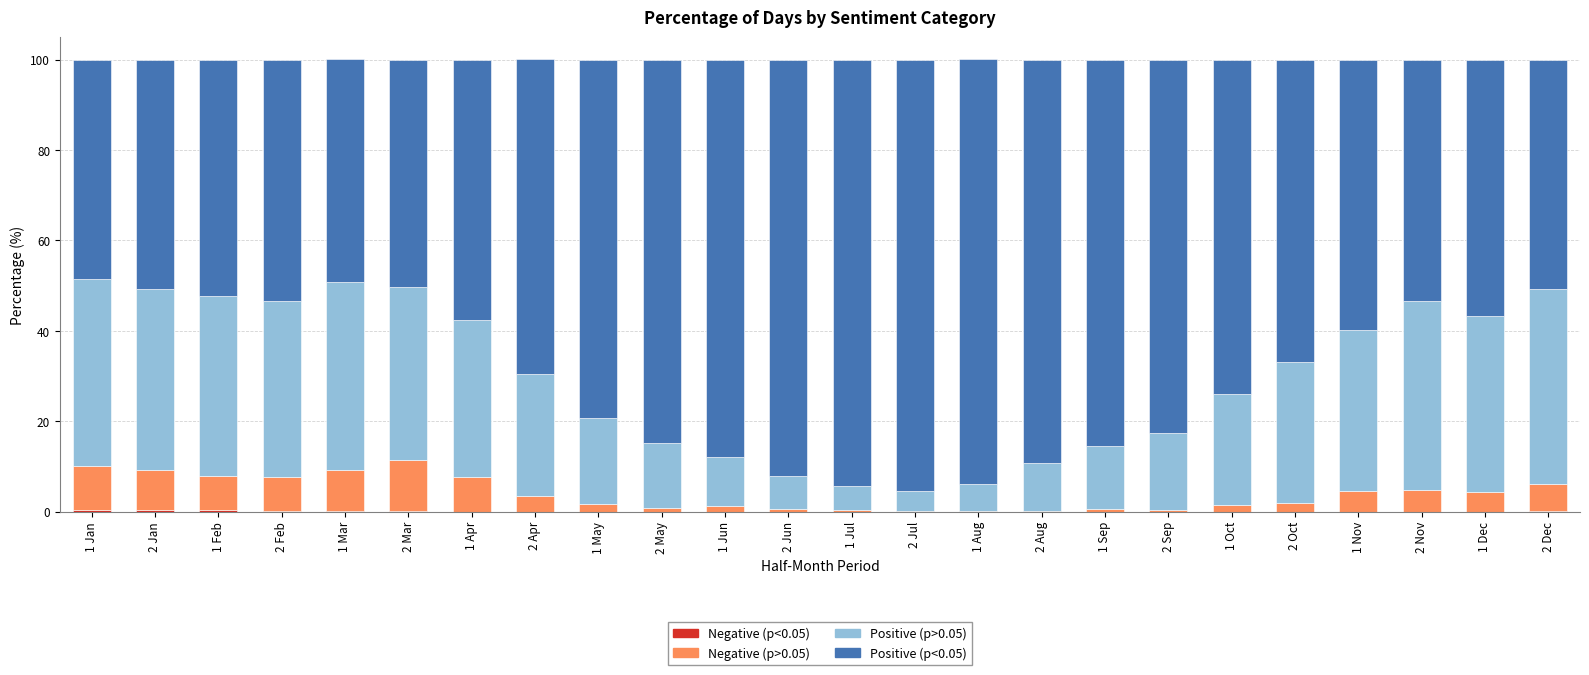

The Negative (p>0.05) series shows 0.1 at 2 Jul. True or false?

False